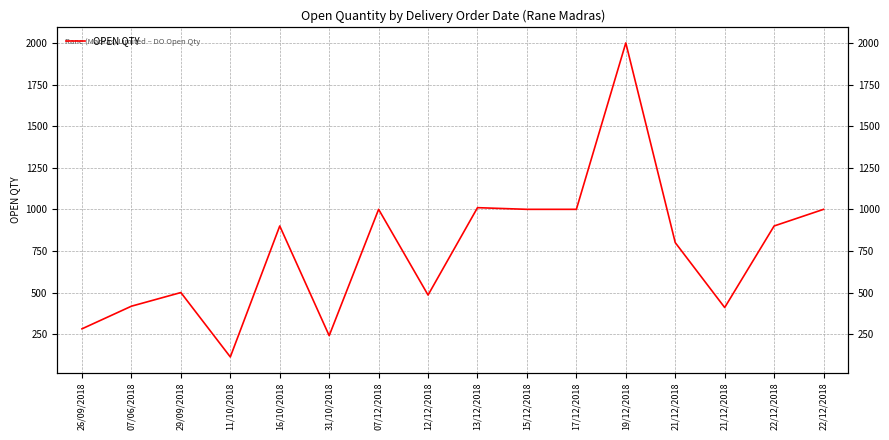

Reading left to right, extract all data points from this chart.

26/09/2018=282	07/06/2018=418	29/09/2018=500	11/10/2018=113	16/10/2018=900	31/10/2018=241	07/12/2018=1000	12/12/2018=485	13/12/2018=1010	15/12/2018=1000	17/12/2018=1000	19/12/2018=2000	21/12/2018=800	21/12/2018=410	22/12/2018=900	22/12/2018=1000